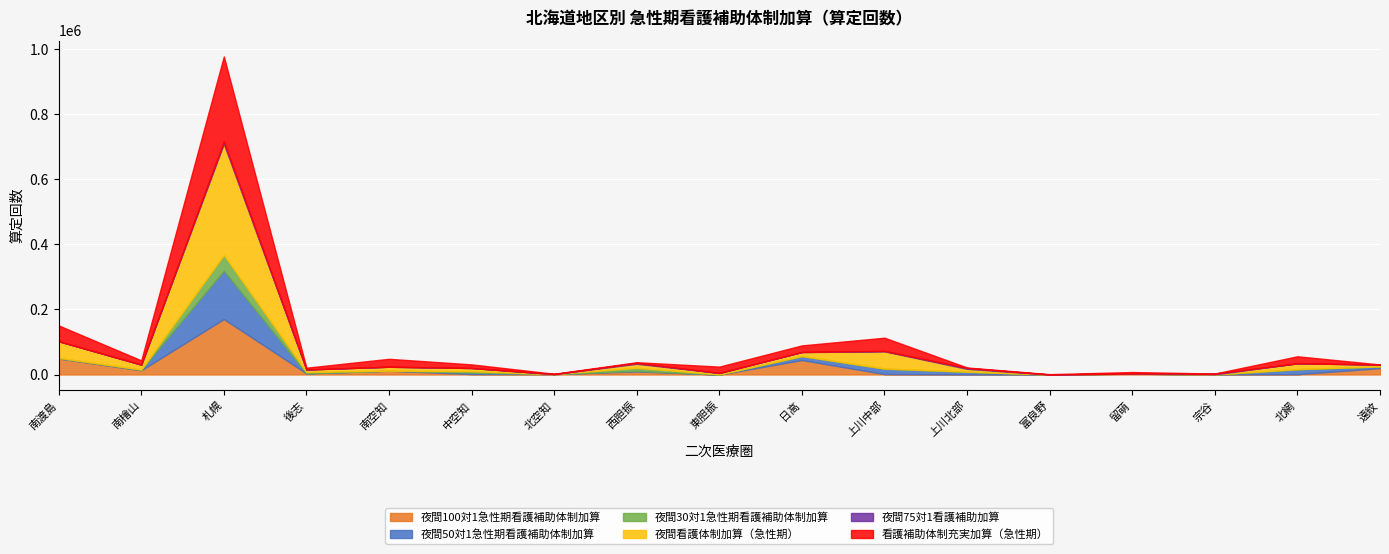

True or false: 夜間看護体制加算（急性期） and 夜間50対1急性期看護補助体制加算 cross at least once.

False